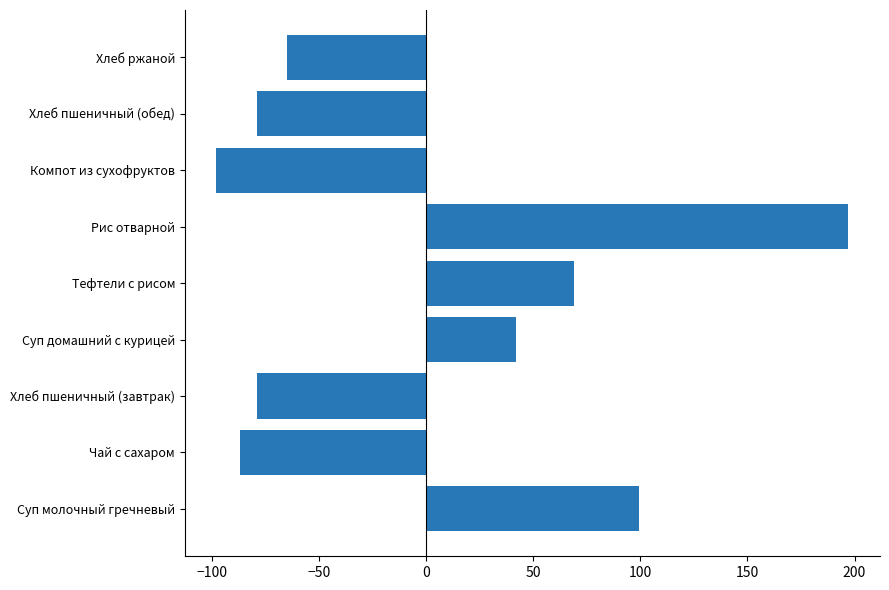

Between Хлеб пшеничный (обед) and Тефтели с рисом, which is larger?

Тефтели с рисом